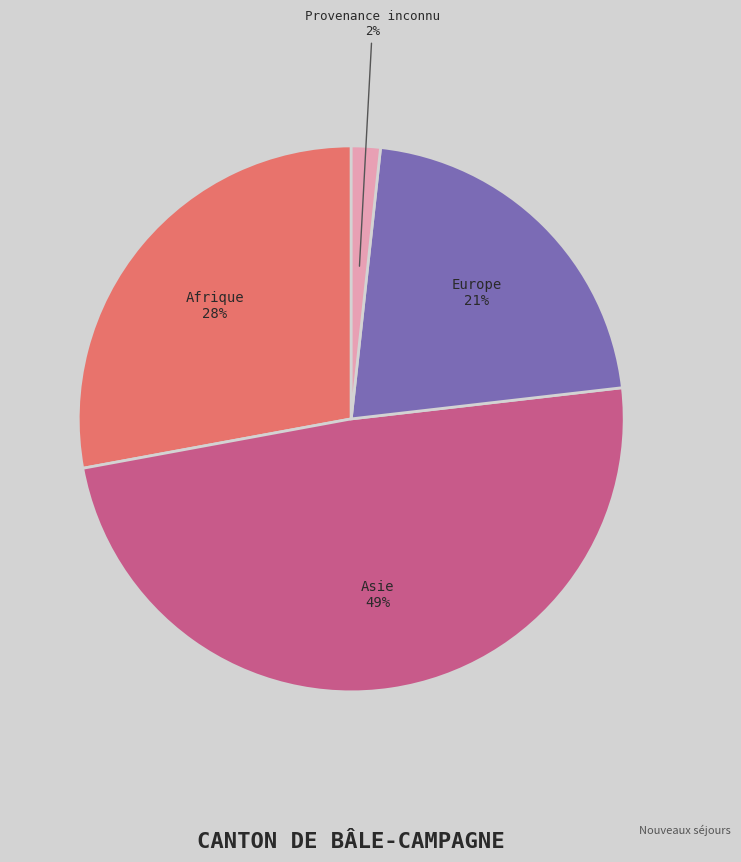

Is there a majority slice in this chart?

No